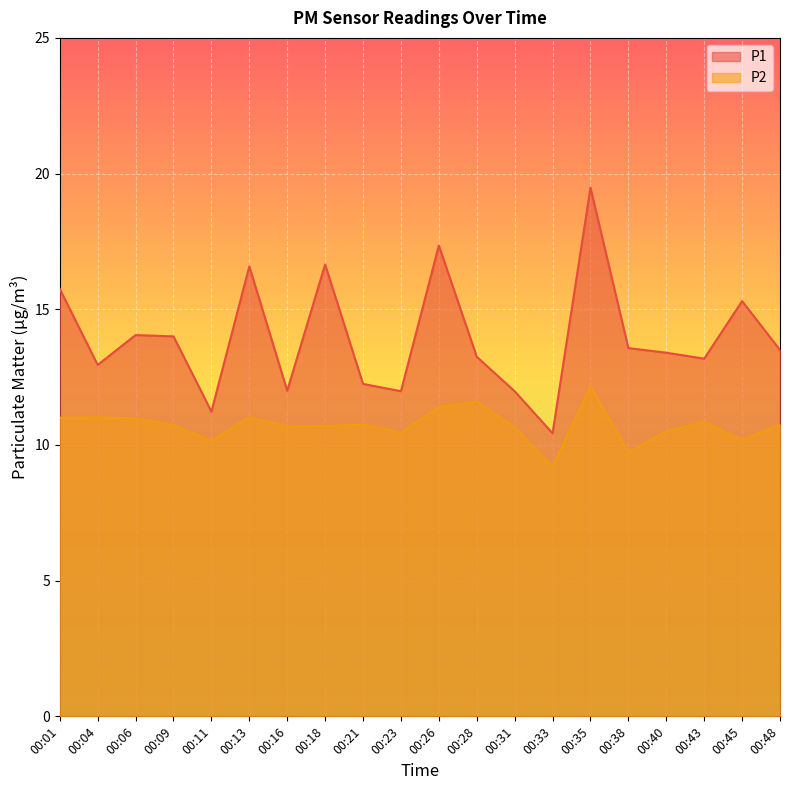

At which label does P2 first exceed 10?

00:01